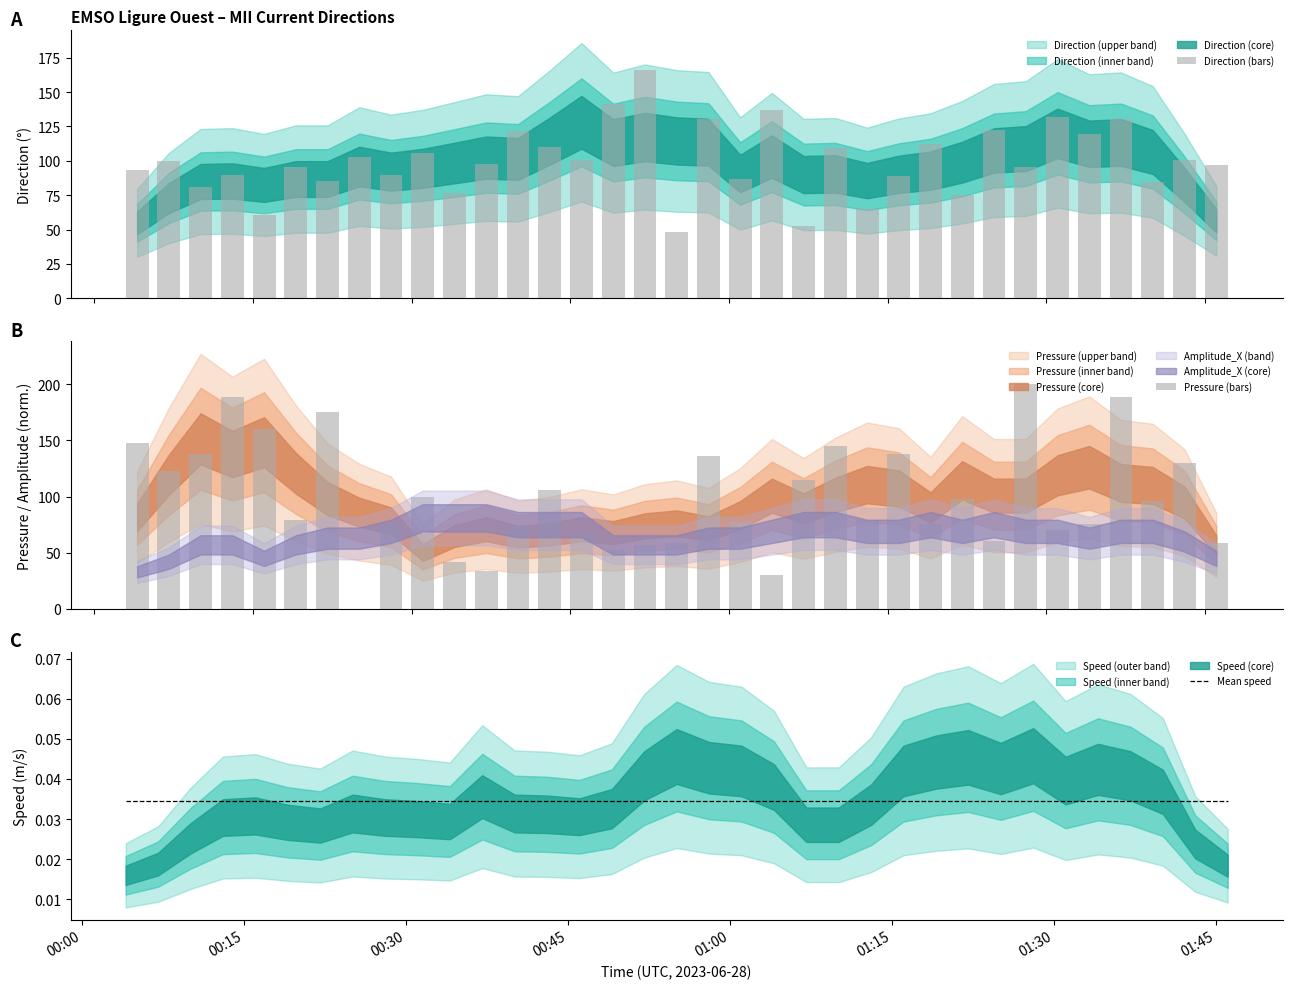

True or false: Direction (bars) has a value of 178.4 at 01:45.

False